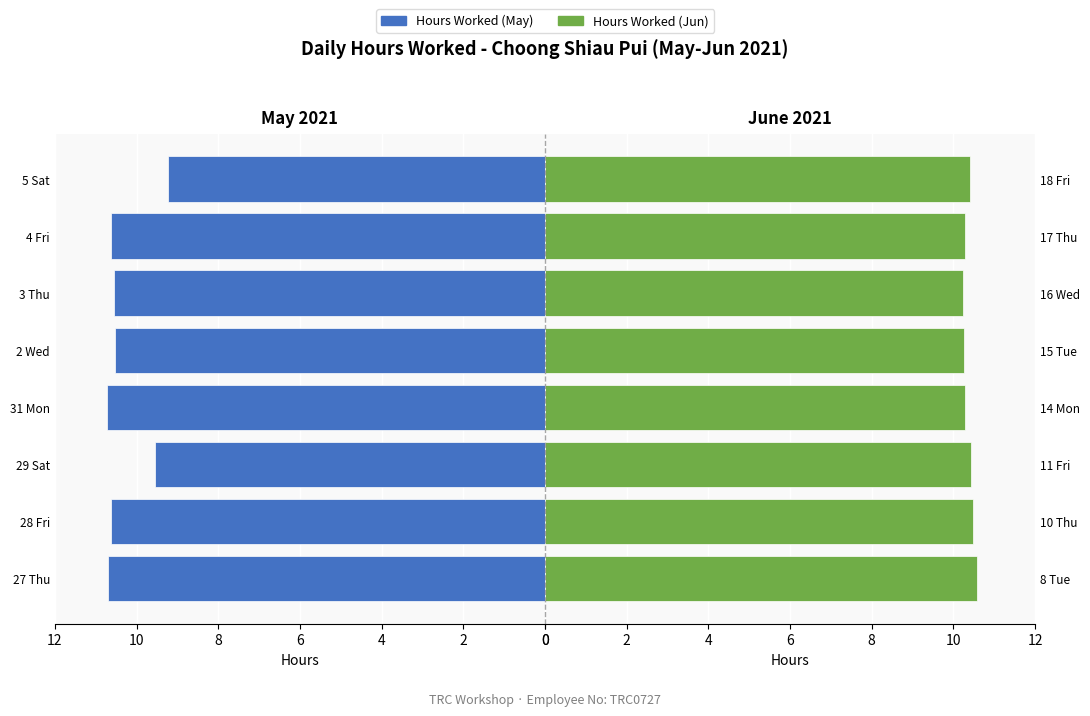

What are all the series names shown in the legend?

Hours Worked (May), Hours Worked (Jun)